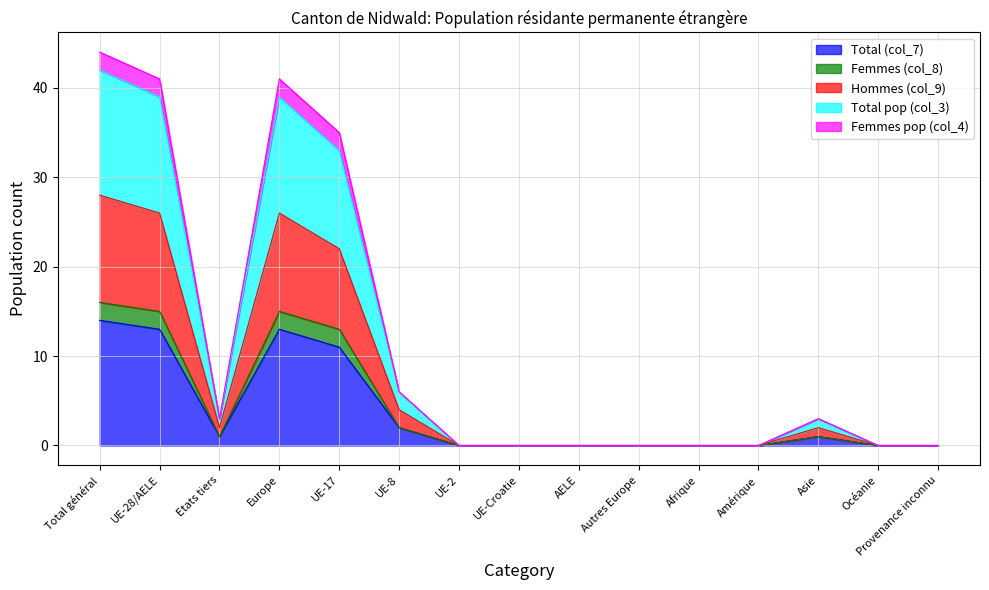

Which category has the highest value in the Hommes (col_9) series?

Total général